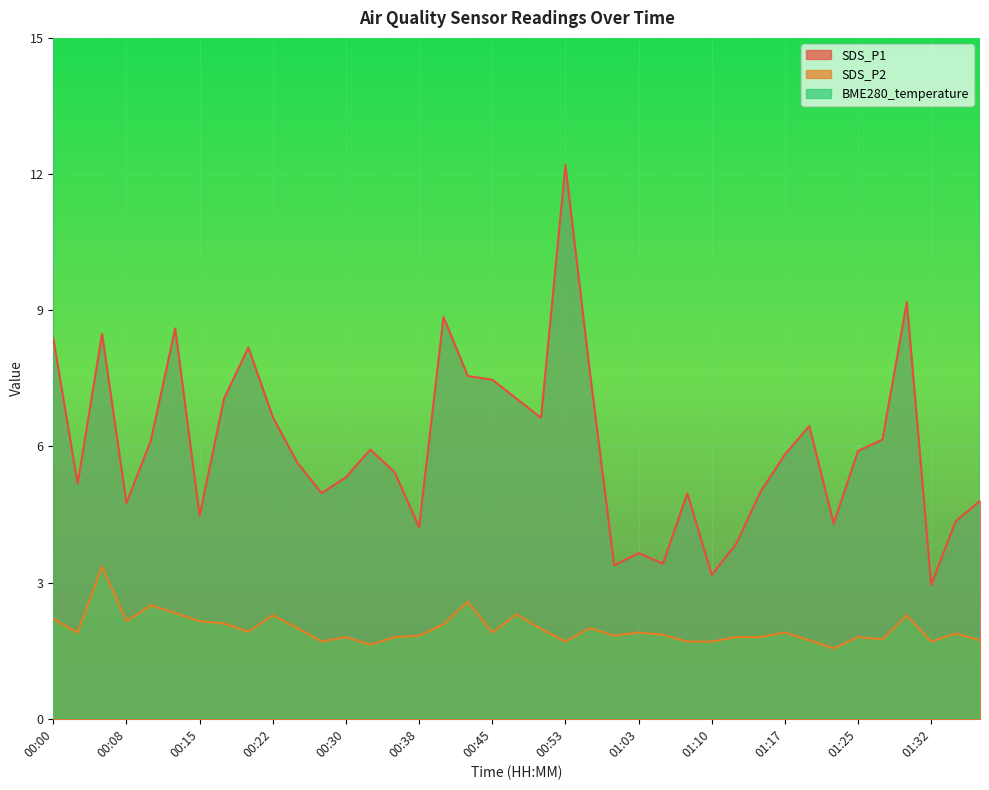

Reading left to right, what are all the values shown in this chart?

SDS_P1: 8.4	5.2	8.5	4.8	6.1	8.6	4.5	7.0	8.2	6.7	5.7	5.0	5.3	5.9	5.4	4.2	8.8	7.5	7.5	7.0	6.6	12.2	7.7	3.4	3.6	3.4	5.0	3.2	3.9	5.0	5.8	6.5	4.3	5.9	6.2	9.2	3.0	4.3	4.8
SDS_P2: 2.2	1.9	3.4	2.1	2.5	2.3	2.1	2.1	1.9	2.3	2.0	1.7	1.8	1.6	1.8	1.8	2.1	2.6	1.9	2.3	2.0	1.7	2.0	1.8	1.9	1.9	1.7	1.7	1.8	1.8	1.9	1.7	1.6	1.8	1.8	2.3	1.7	1.9	1.7
BME280_temperature: 18.0	17.8	17.9	17.9	17.9	18.0	18.0	18.0	17.8	17.9	17.8	17.7	17.7	17.6	17.6	17.5	17.5	17.4	17.5	17.5	17.6	17.5	17.5	17.6	17.5	17.5	17.5	17.5	17.5	17.6	17.4	17.4	17.5	17.4	17.4	17.3	17.3	17.2	17.1